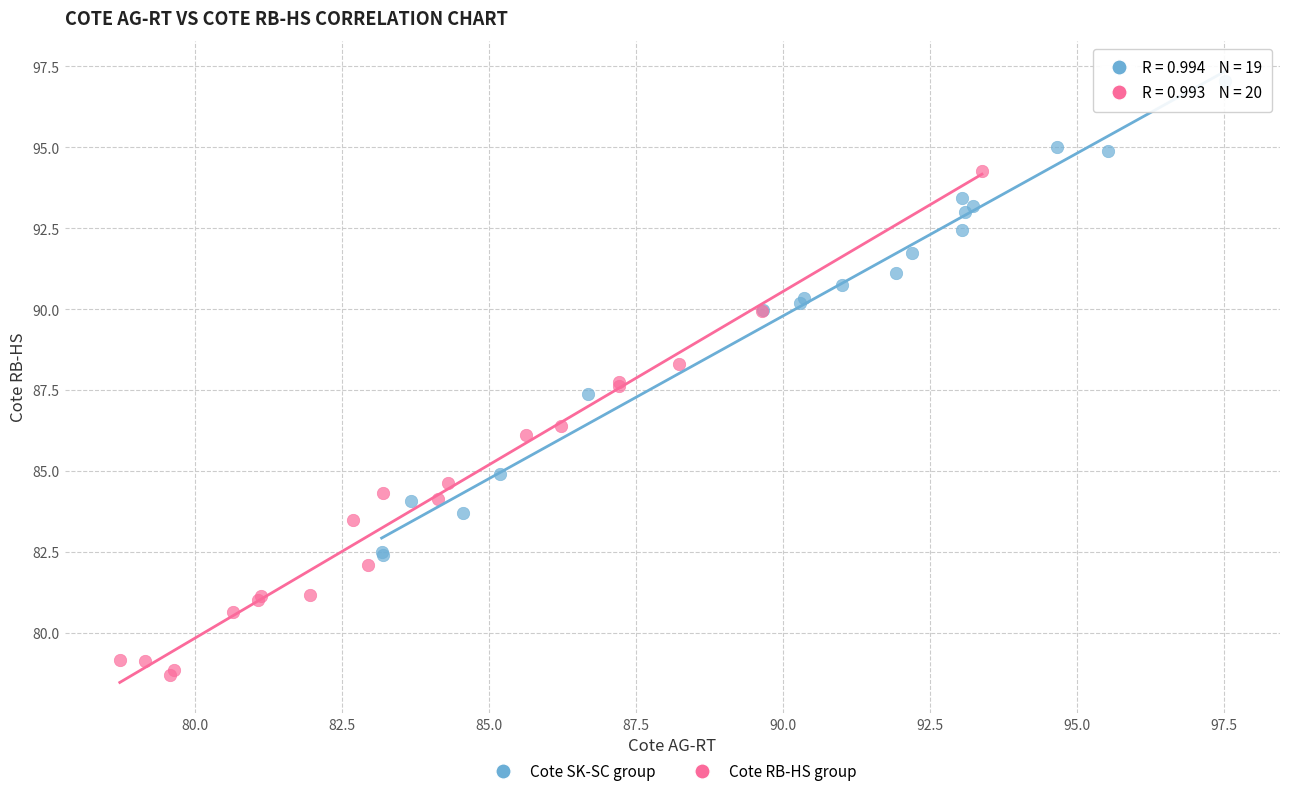

Which series reaches the minimum Y coordinate?

Cote RB-HS group